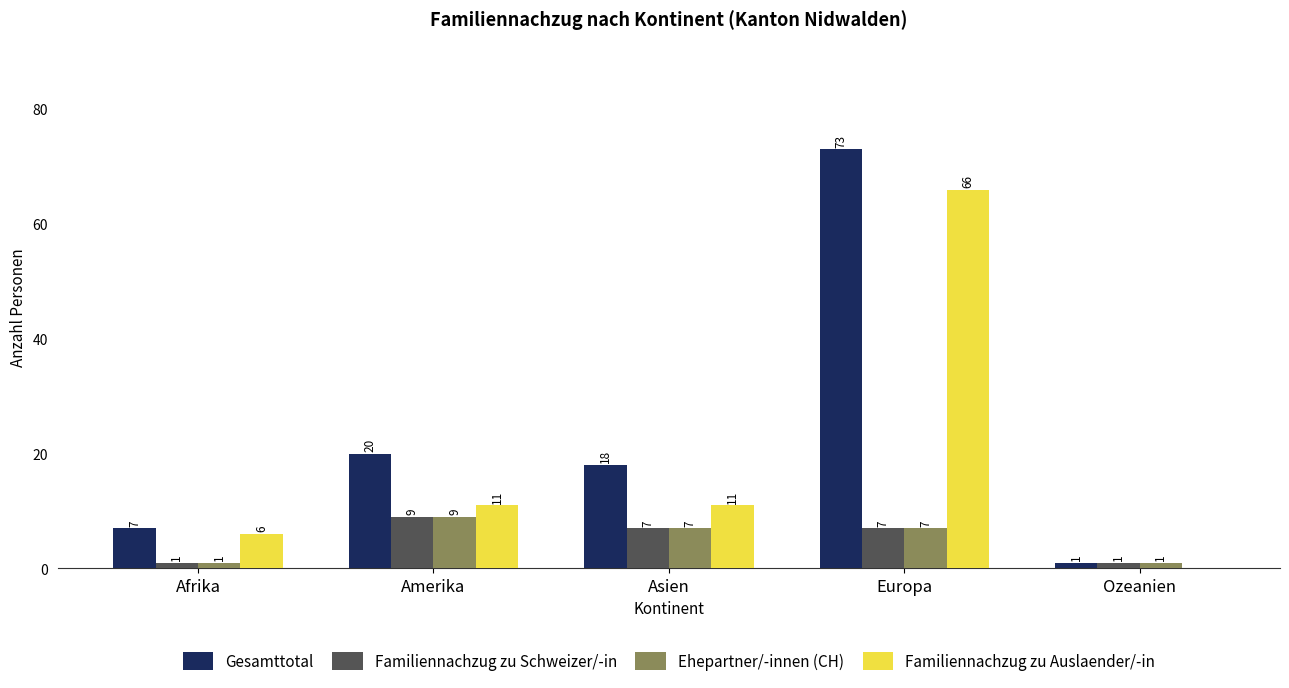

What are all the series names shown in the legend?

Gesamttotal, Familiennachzug zu Schweizer/-in, Ehepartner/-innen (CH), Familiennachzug zu Auslaender/-in